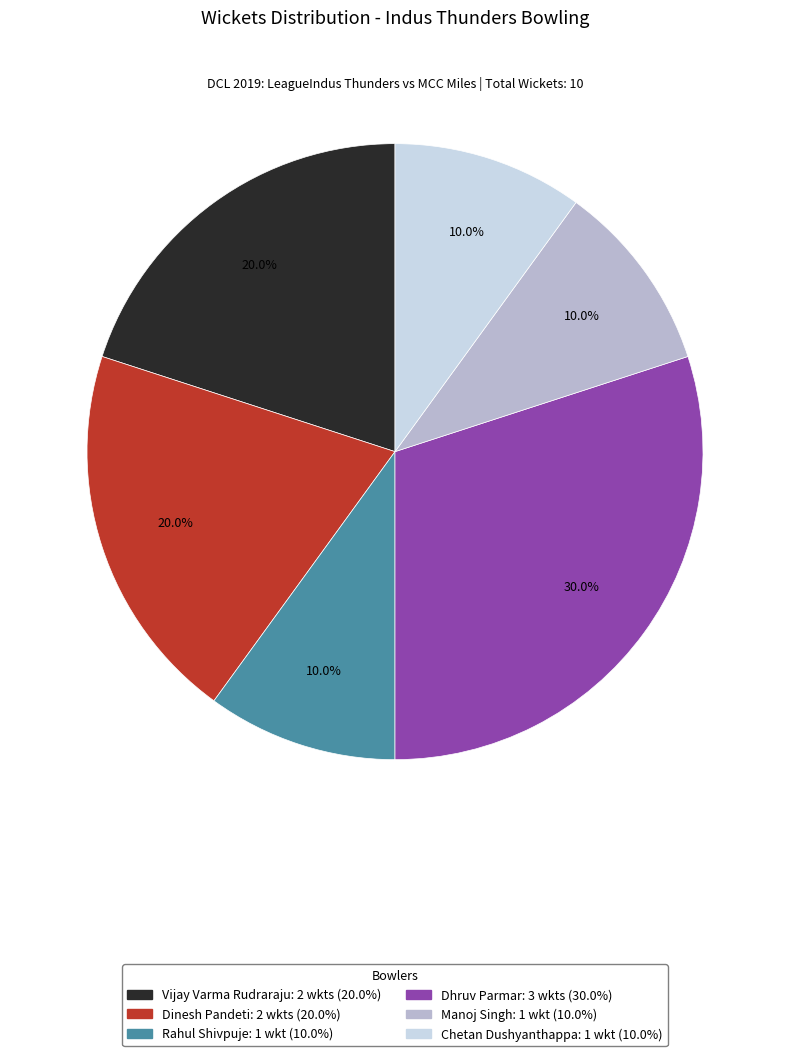

To the nearest percent, what is the combined percentage of Rahul Shivpuje and Dinesh Pandeti?

30%